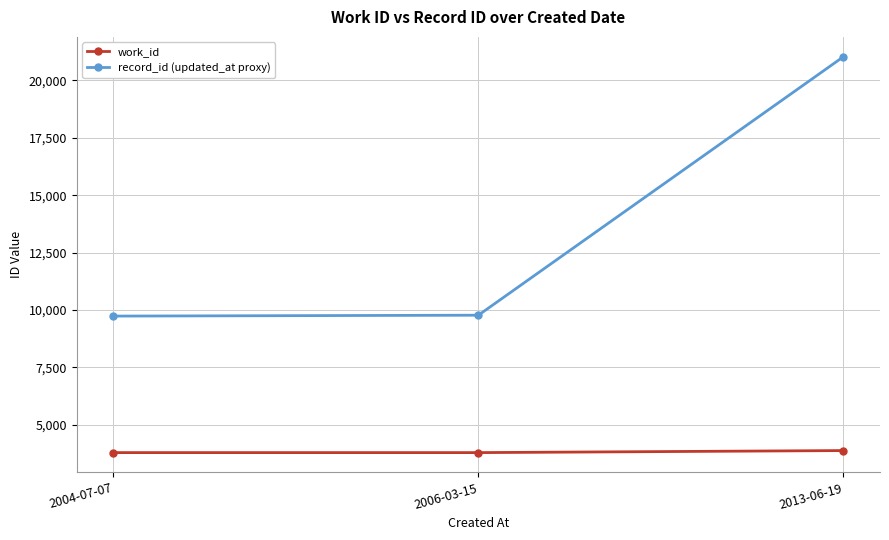

What is the total value across all series at 2006-03-15?

13560